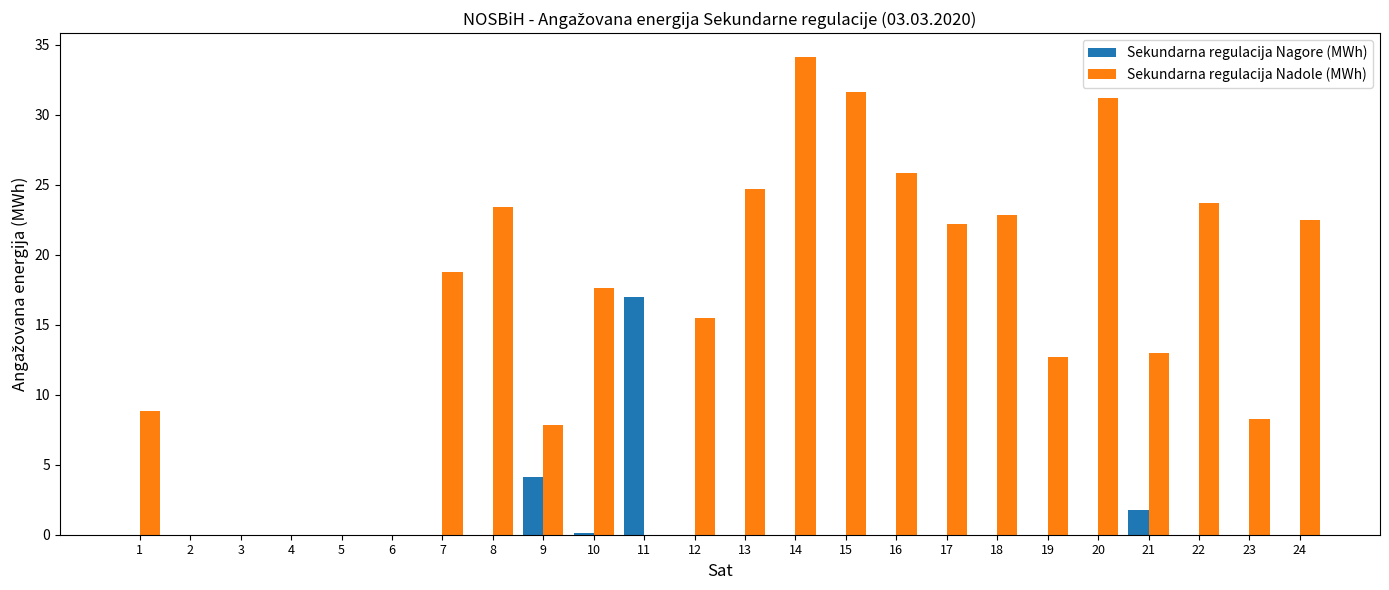

At which category is the sum across all series the highest?

14